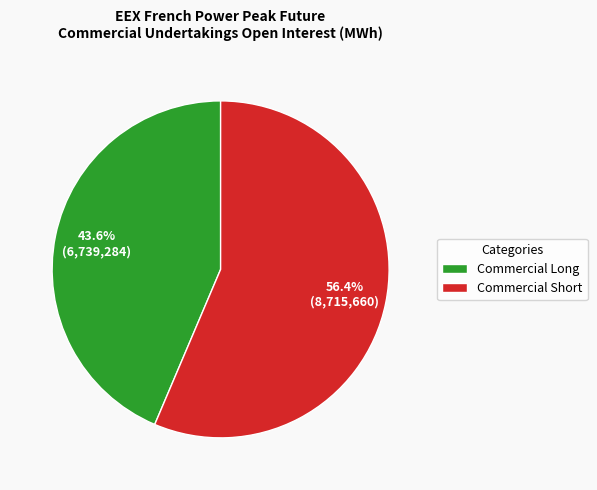

Does Commercial Long account for over 50% of the chart?

No